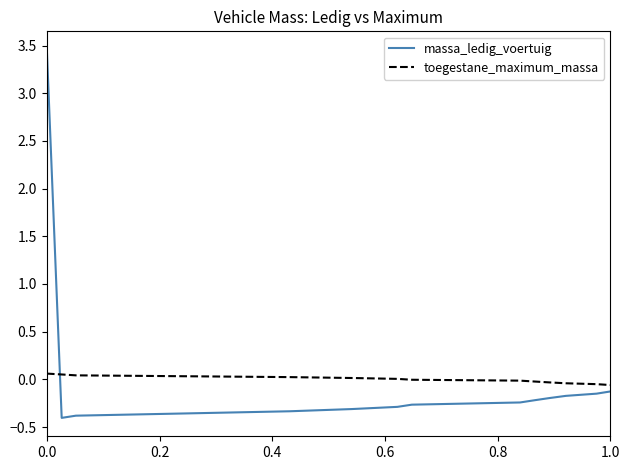

Which series has the largest range (max minus min)?

massa_ledig_voertuig